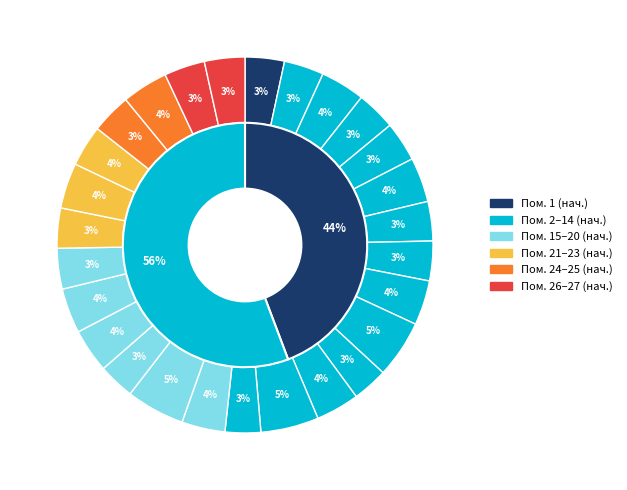

What percentage is the 19 slice, to the nearest percent?

4%